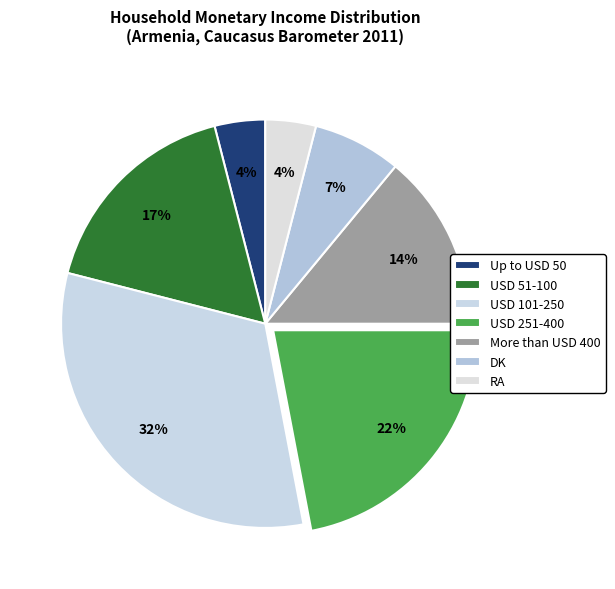

What is the total percentage of USD 101-250 and More than USD 400?

46.0%